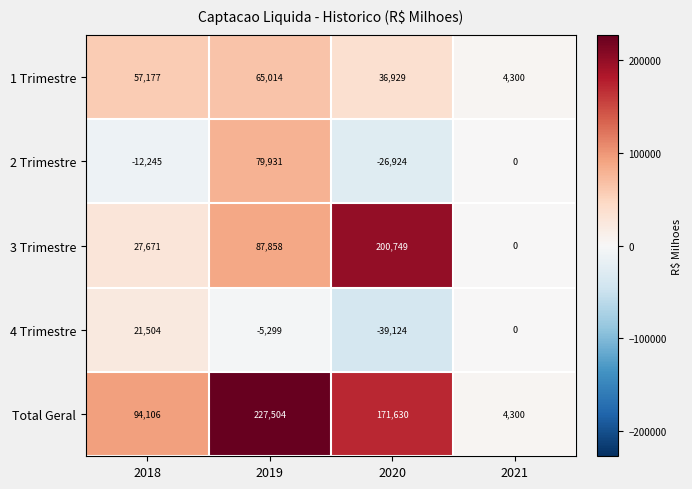

What is the difference between the Total Geral values at 2020 and 2018?

77524